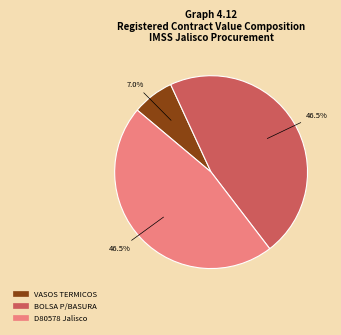

Is there a majority slice in this chart?

No